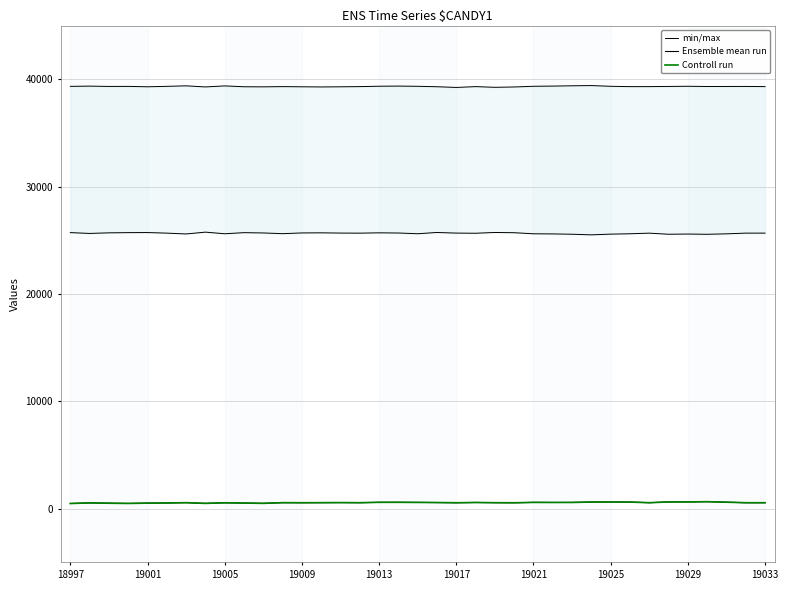

How many data points in Ensemble mean run are above 560?

16